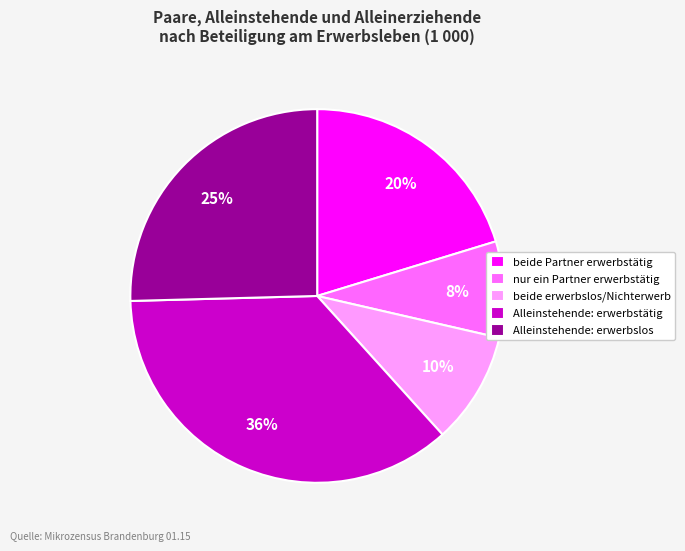

How many slices are in this pie chart?

5